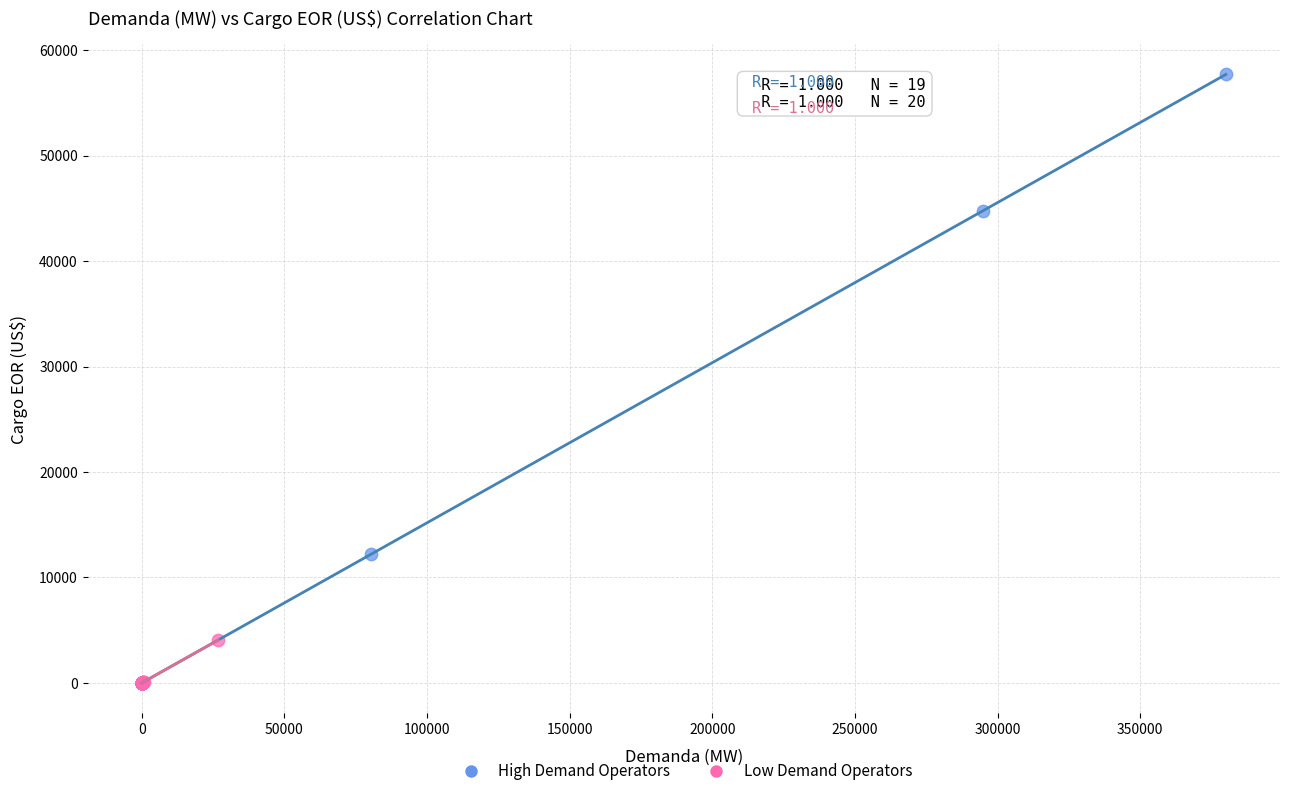

Which series has the widest spread of Y values?

High Demand Operators